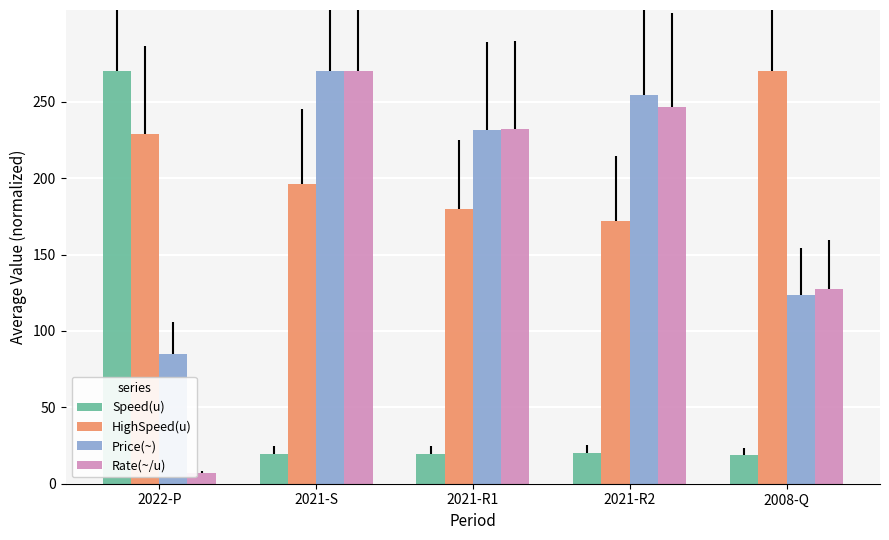

Which series changed the most between 2022-P and 2021-R2?

Speed(u)